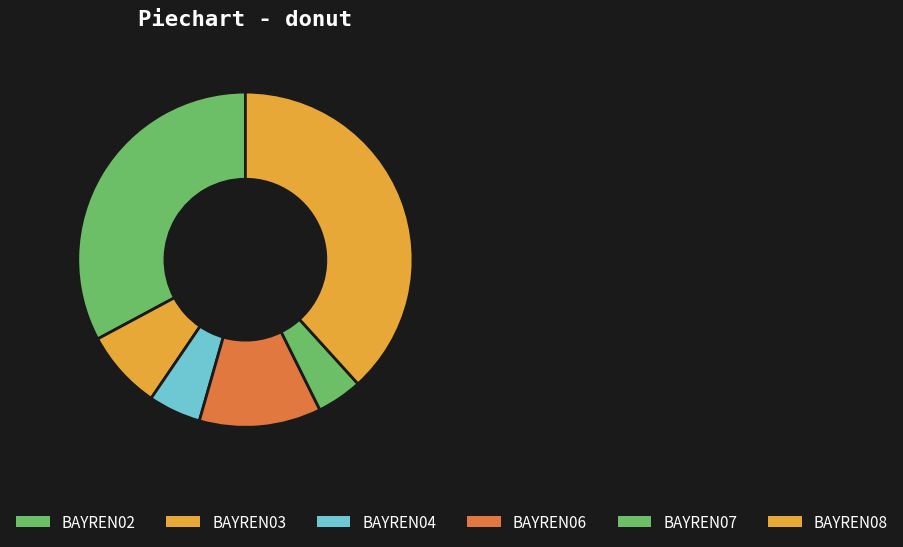

Which has a higher value, BAYREN03 or BAYREN04?

BAYREN03